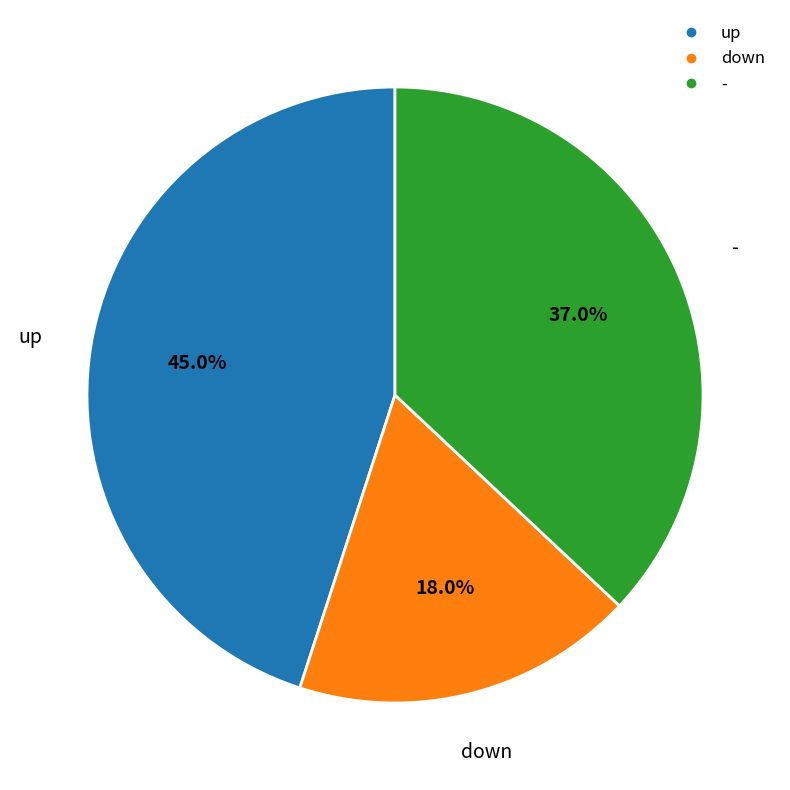

Which has a higher value, down or up?

up